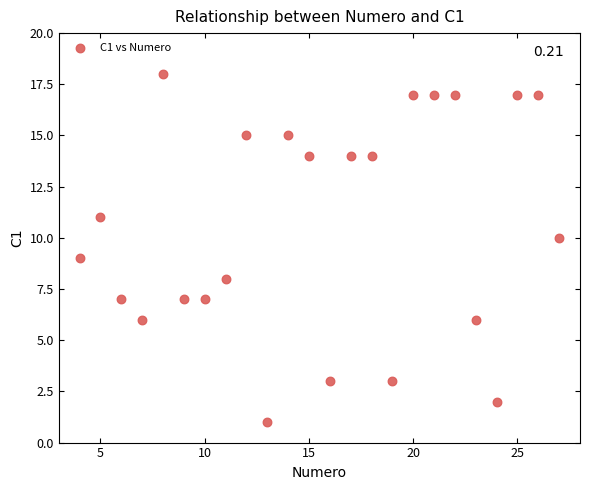

What is the range of Y values (max minus min)?

17